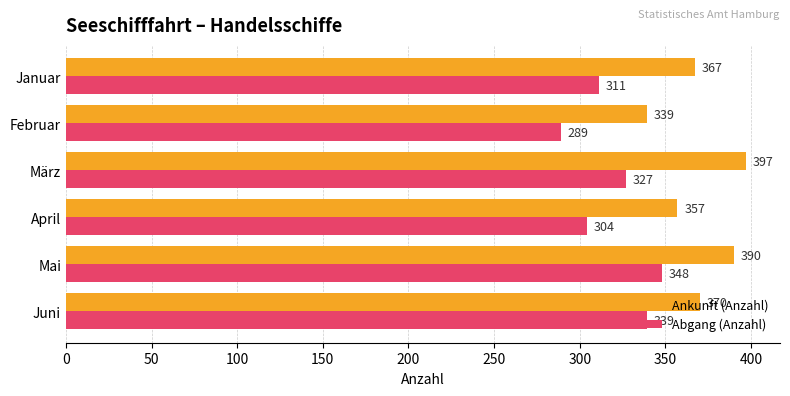

List the series in order of their overall mean, highest first.

Ankunft (Anzahl), Abgang (Anzahl)